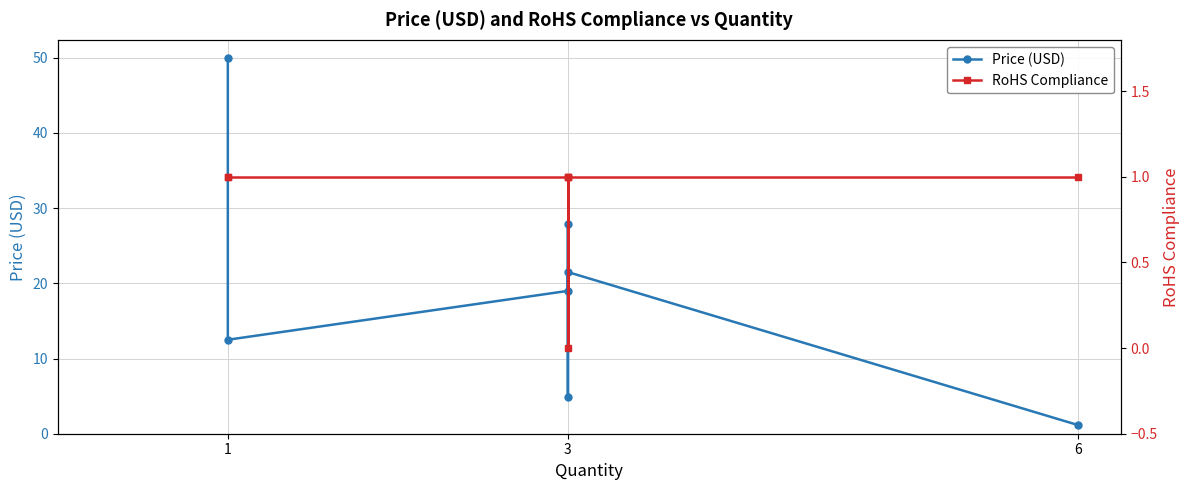

How many lines are shown in the chart?

2